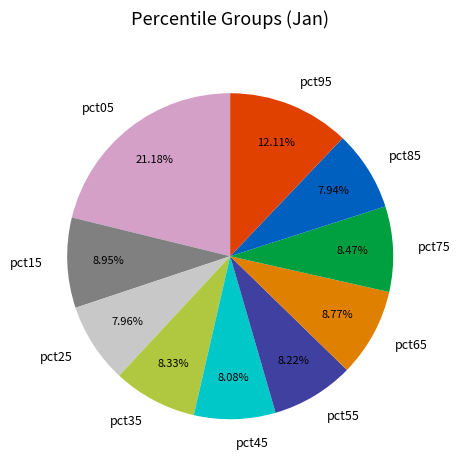

Which slice is the largest?

pct05